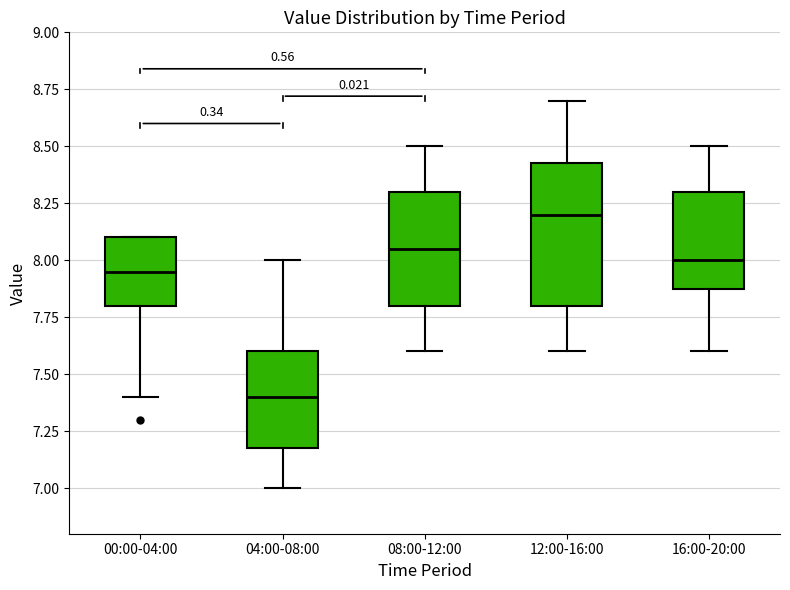

Which box has the highest median line?

12:00-16:00